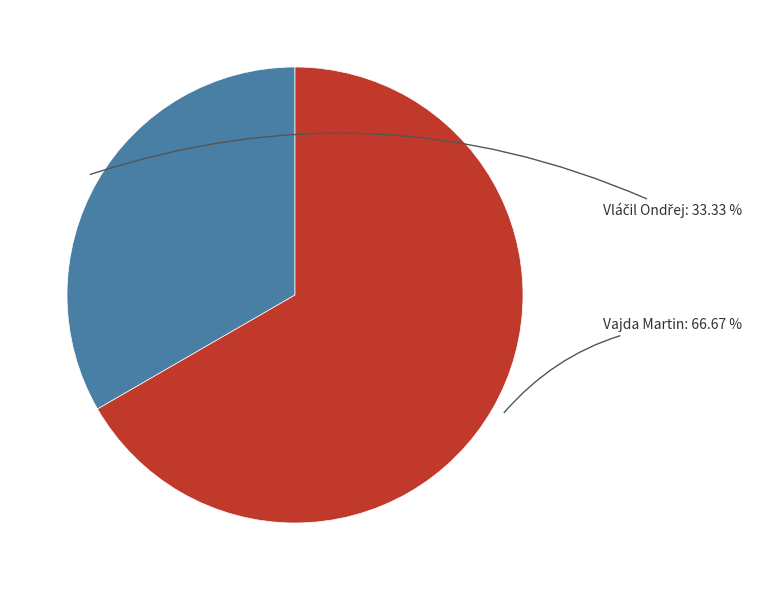

How much of the chart is everything except Vajda Martin?

33.3%